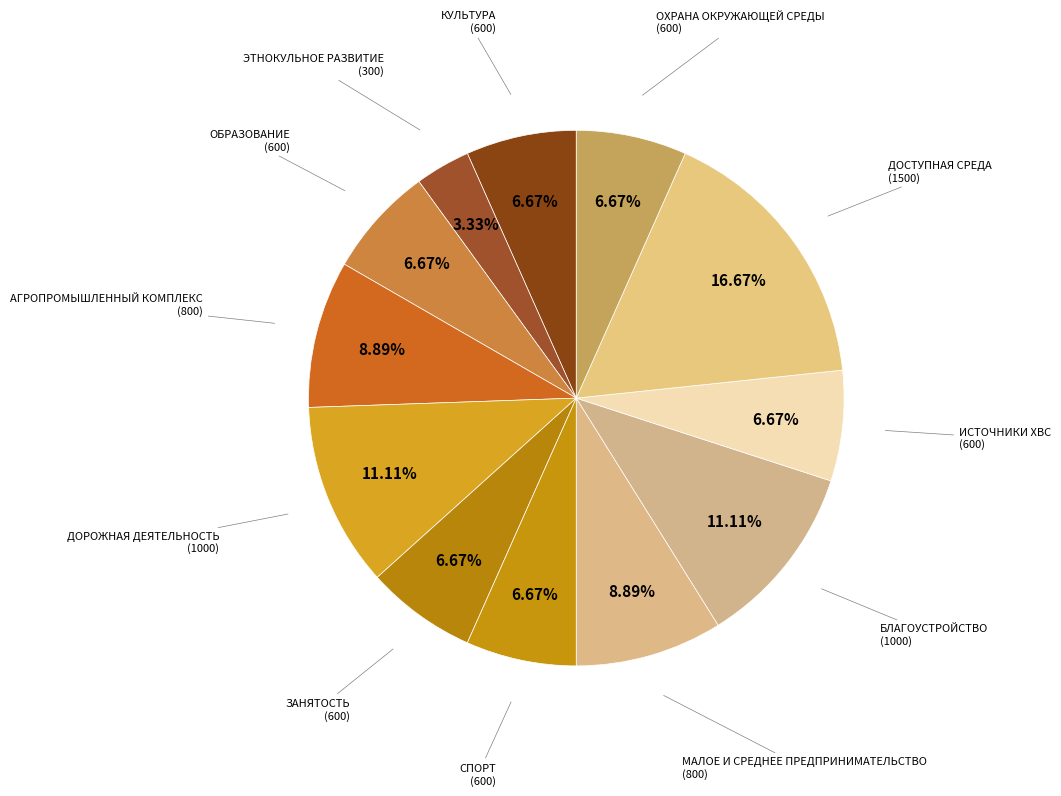

How many slices are in this pie chart?

12